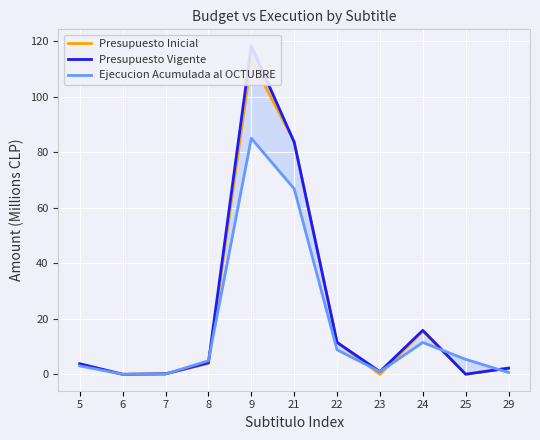

What are all the series names shown in the legend?

Presupuesto Inicial, Presupuesto Vigente, Ejecucion Acumulada al OCTUBRE